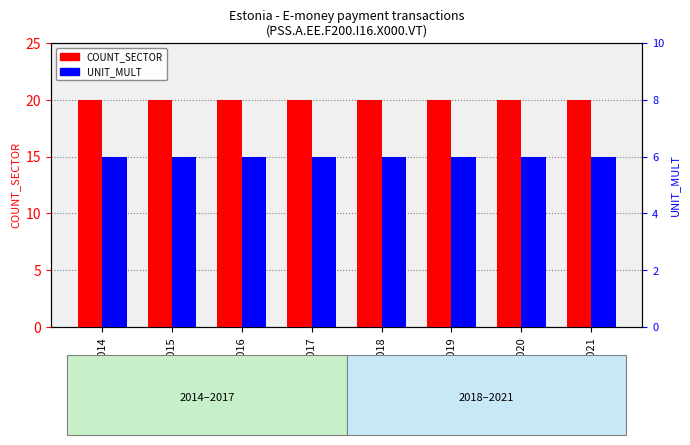

How many bars are there in total?

16